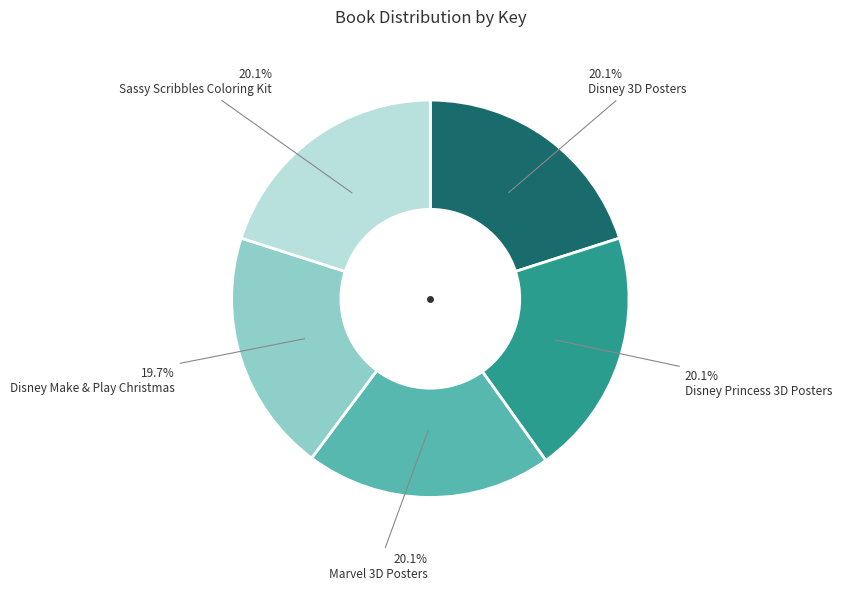

The Marvel 3D Posters slice represents 20% of the pie. True or false?

True